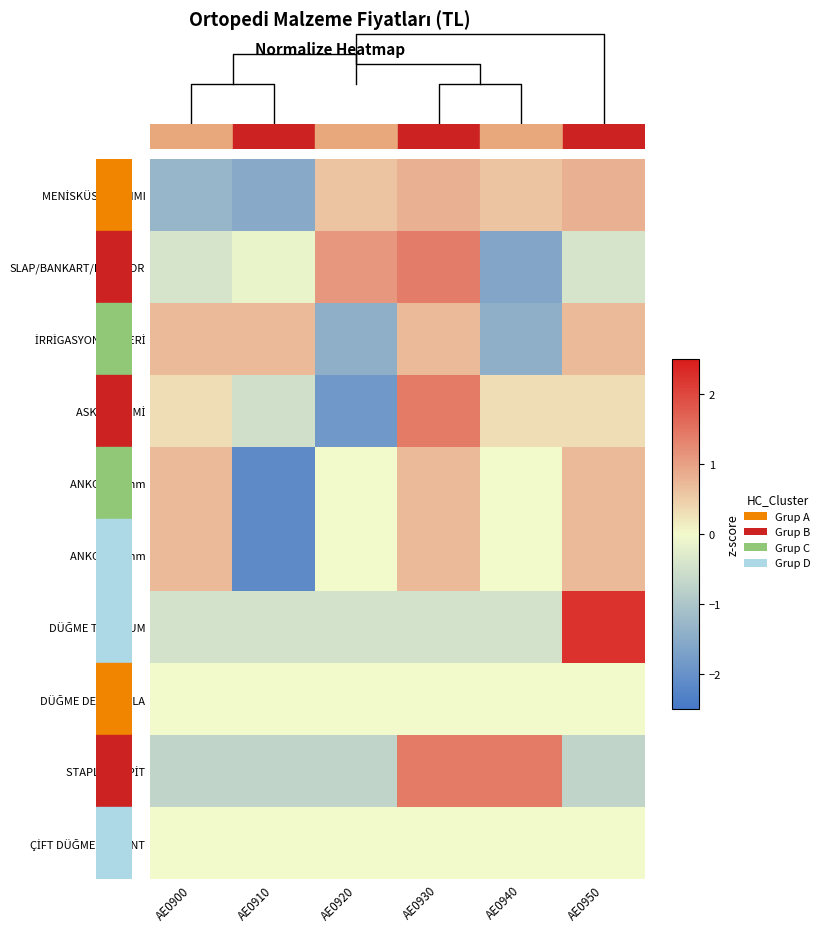

At which category is the sum across all series the highest?

AE0930